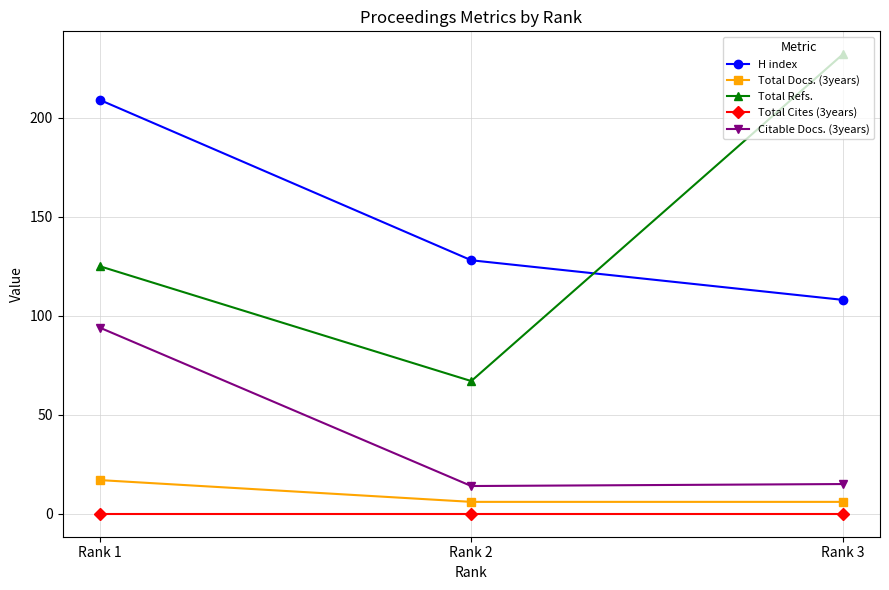

Is this an area chart (filled region under the line)?

No